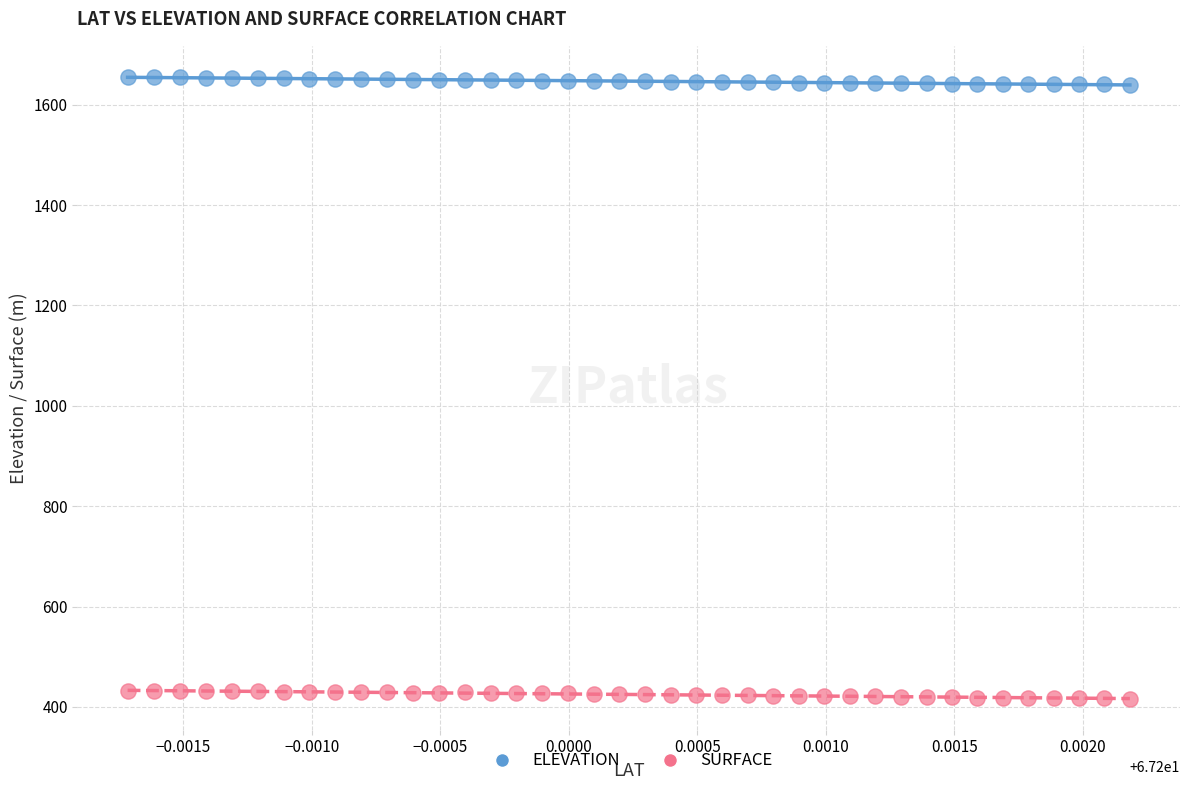

What are all the series names shown in the legend?

ELEVATION, SURFACE